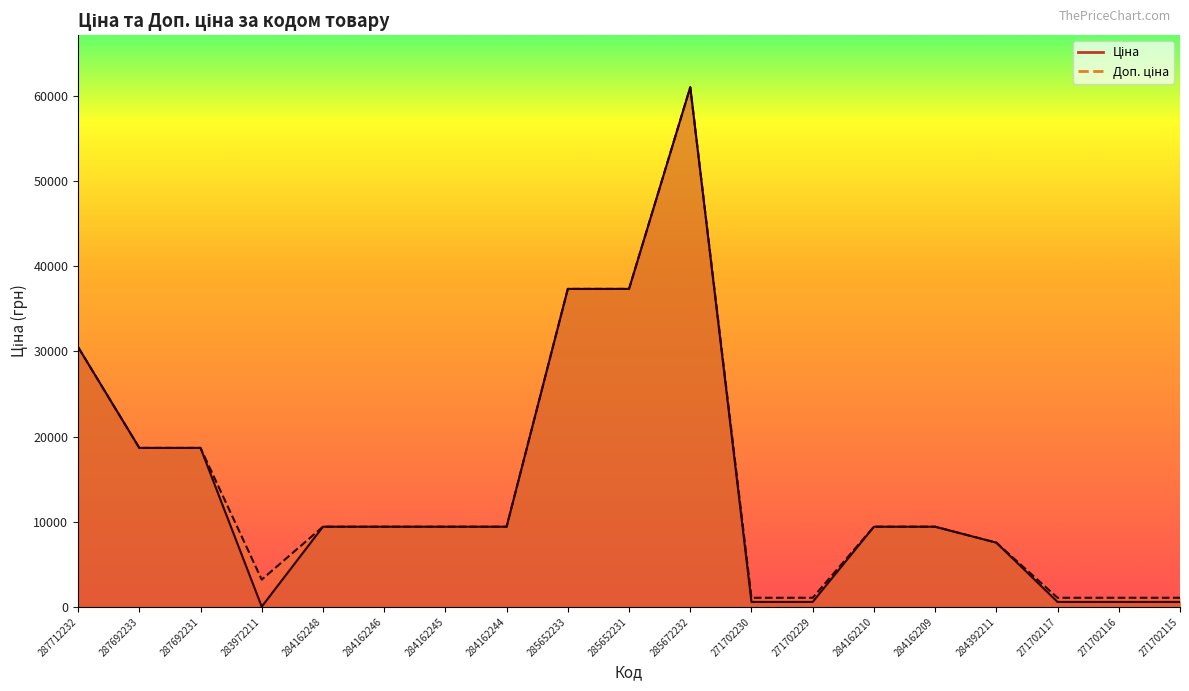

Which category has the highest value in the Ціна series?

285672232